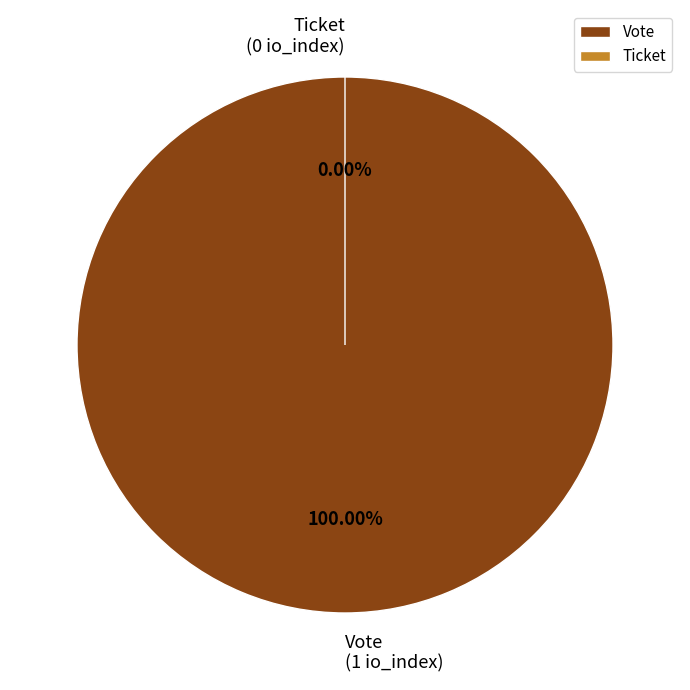

What is the majority slice?

Vote (io_index=1)